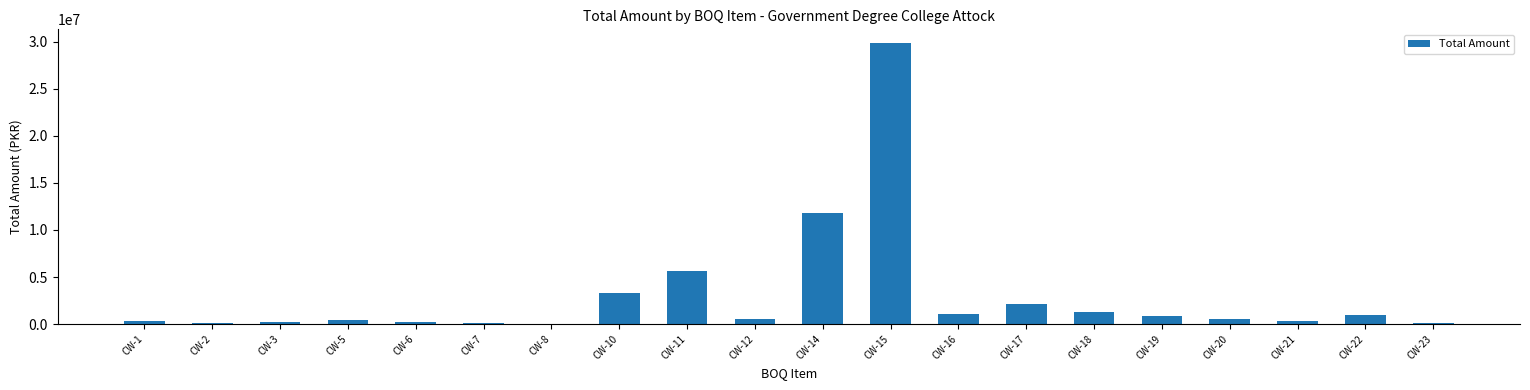

The chart shows a value of 5633617.3 at CW-11. True or false?

True